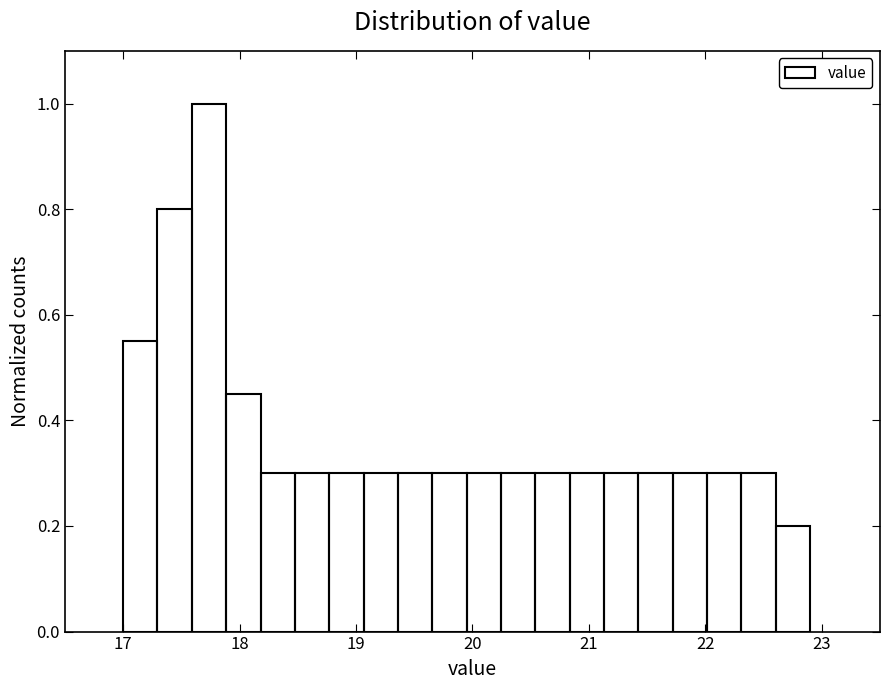

Around what value on the x-axis is the tallest bar? Give the approximate position of its centre, as read against the axis.

17.7